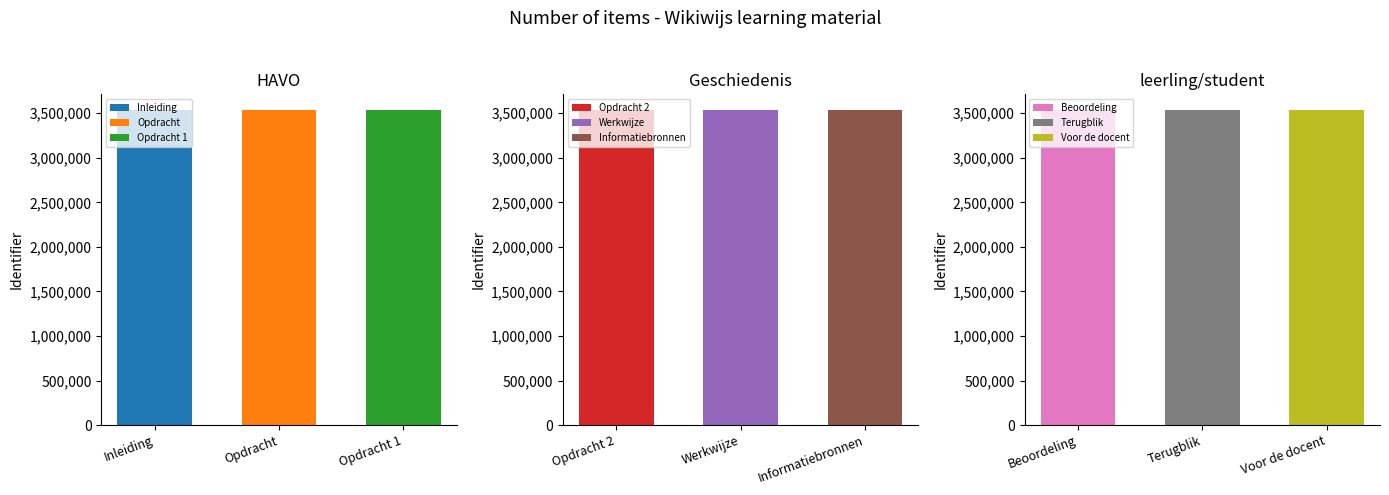

Between Opdracht and Opdracht 1, which is larger?

Opdracht 1